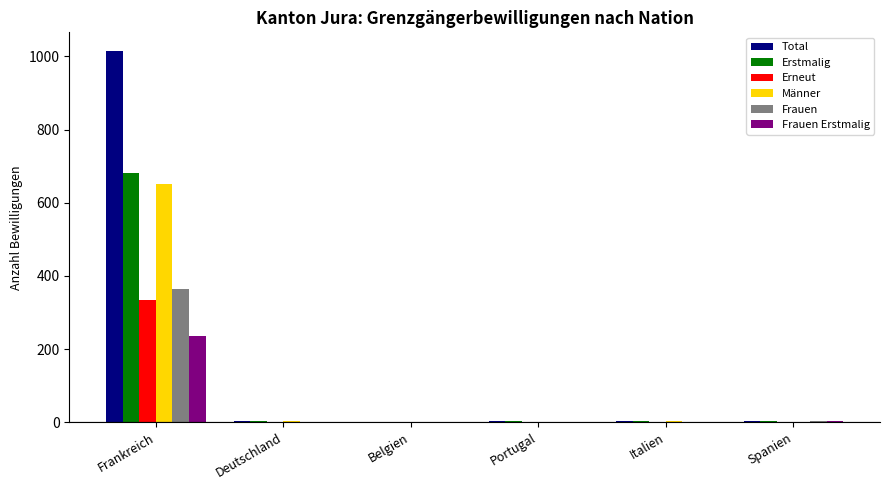

Is it true that Erneut equals 0 at Spanien?

True